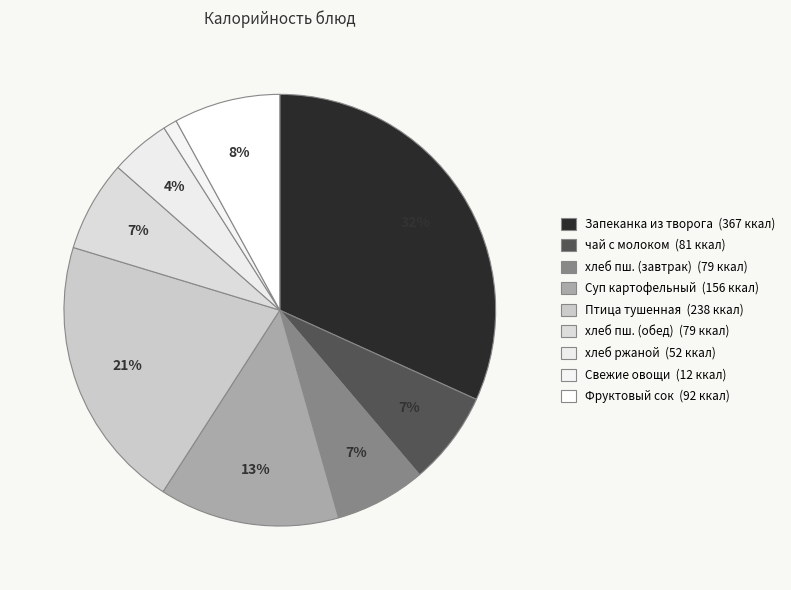

Count the number of slices in the pie.

9